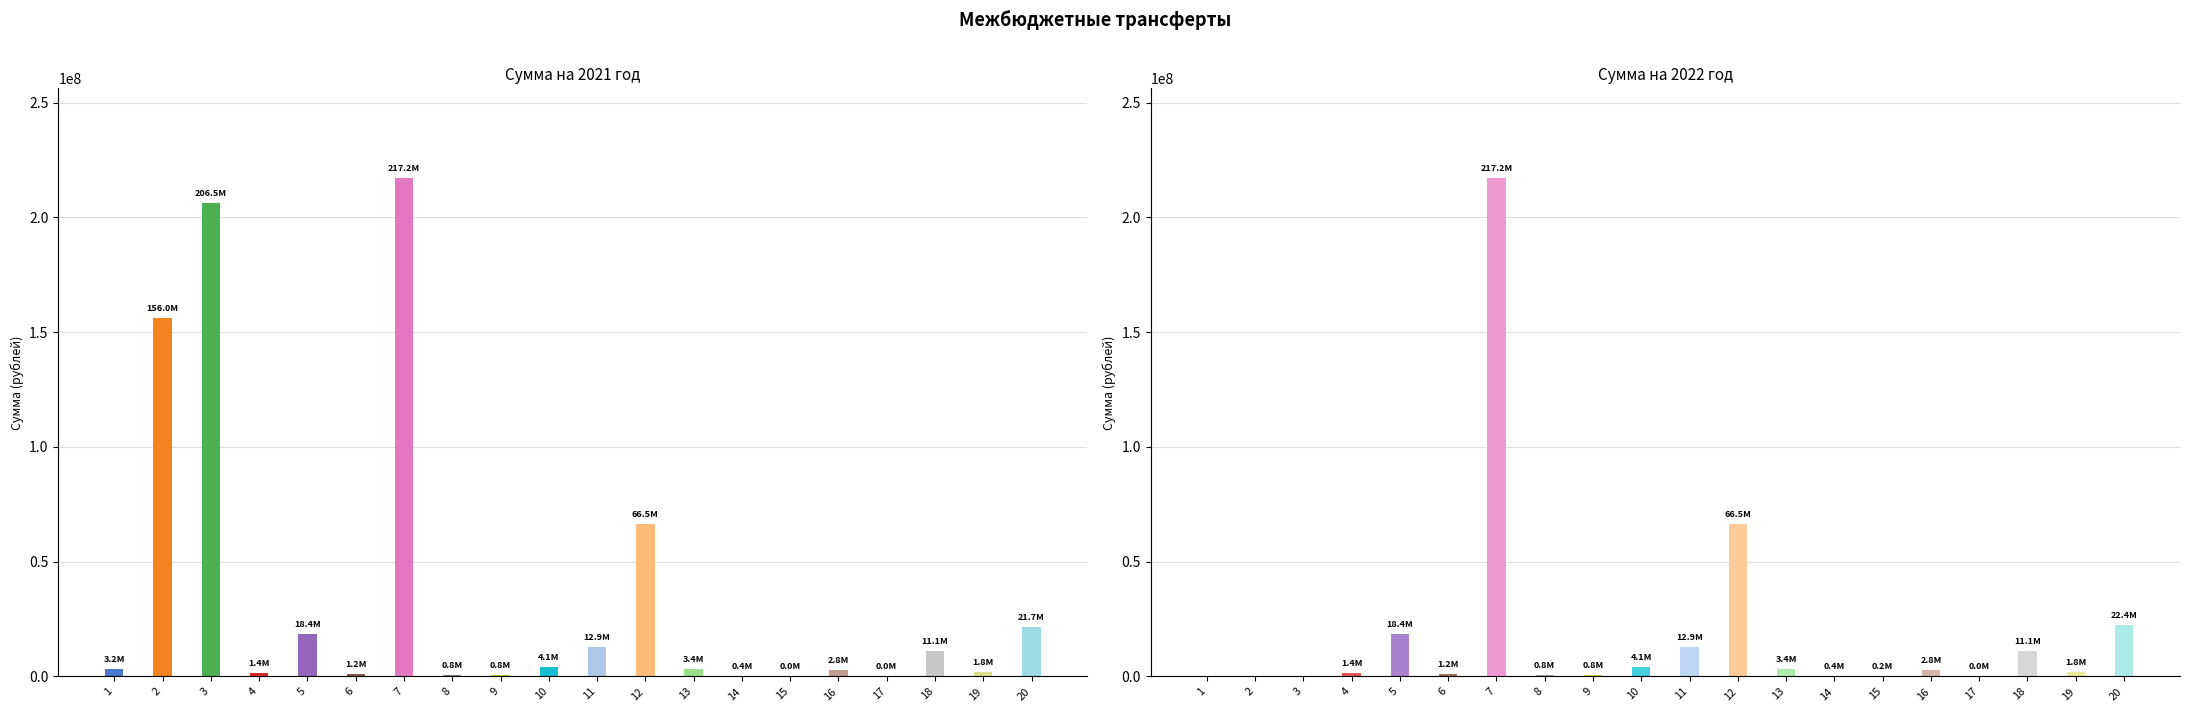

What is the value of the Сумма на 2021 год bar at the 10th from the left?

4146291.0